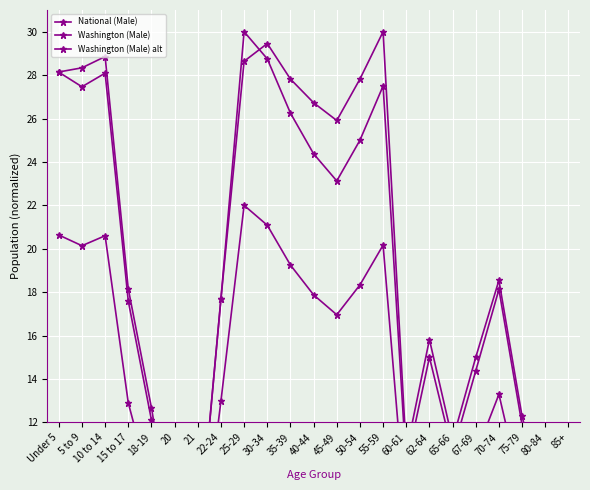

What is the difference between the maximum and minimum values in the Washington (Male) alt series?

17.6